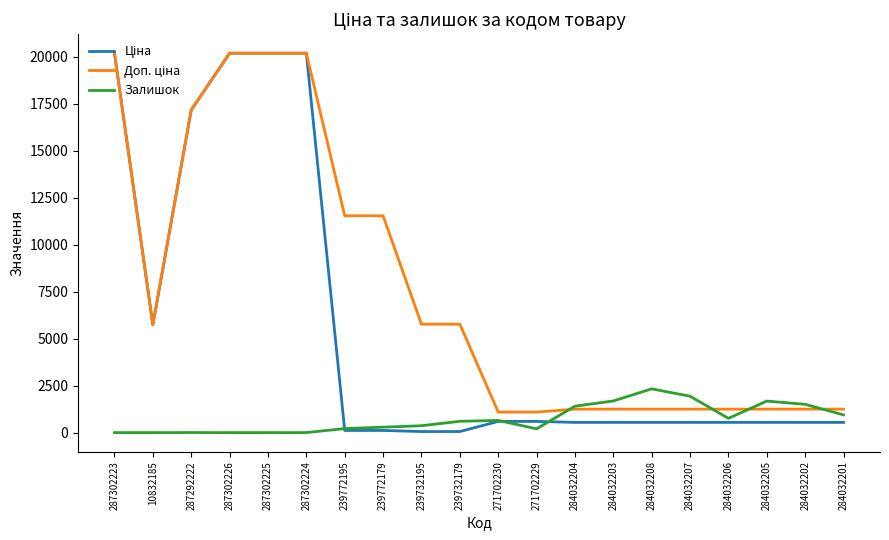

What is the maximum value shown in the chart?

20186.0